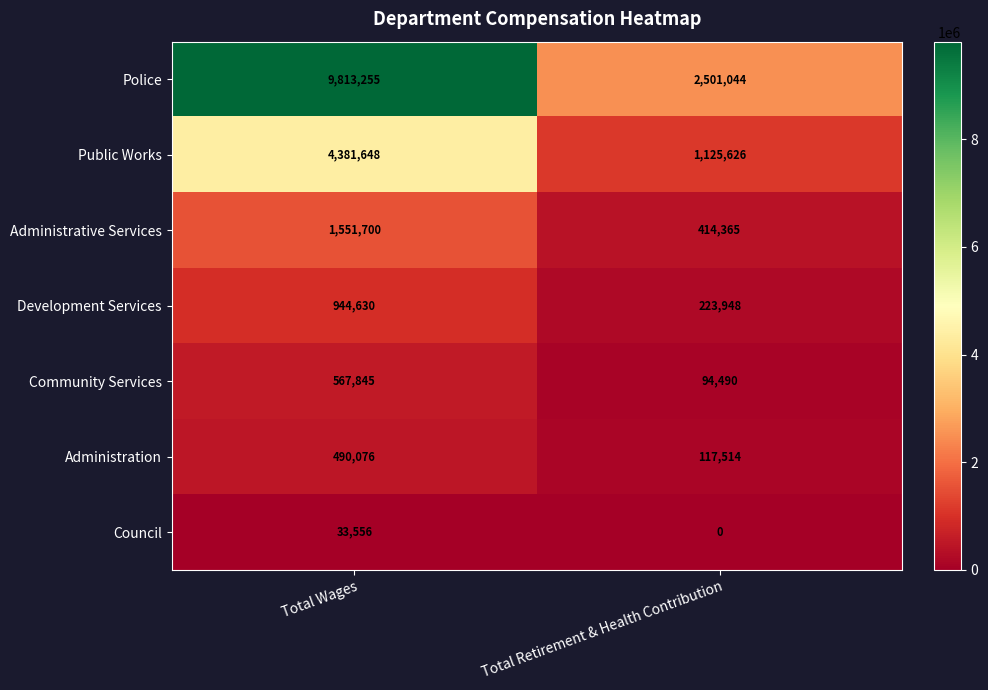

What is the total value across all series at Total Retirement & Health Contribution?

4476987